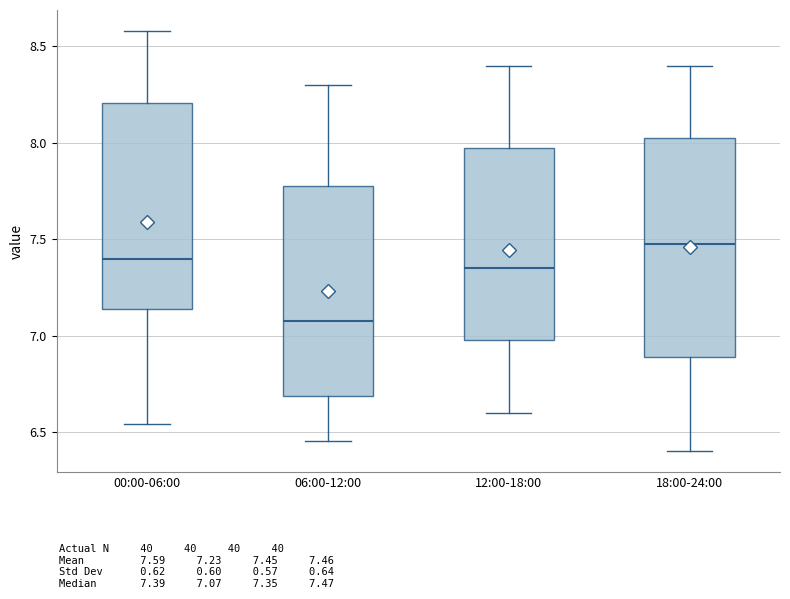

Reading left to right, transcribe this box plot: for each box, give where its median line is, the range the box spans, and where its two whiskers end, as read against the y-axis. The values are not printed on the chart, so give them approximately, as read against the axis.

00:00-06:00: median 7.40, box 7.15 to 8.20, whiskers 6.55 to 8.60
06:00-12:00: median 7.10, box 6.70 to 7.80, whiskers 6.45 to 8.30
12:00-18:00: median 7.35, box 7.00 to 8.00, whiskers 6.60 to 8.40
18:00-24:00: median 7.50, box 6.90 to 8.05, whiskers 6.40 to 8.40